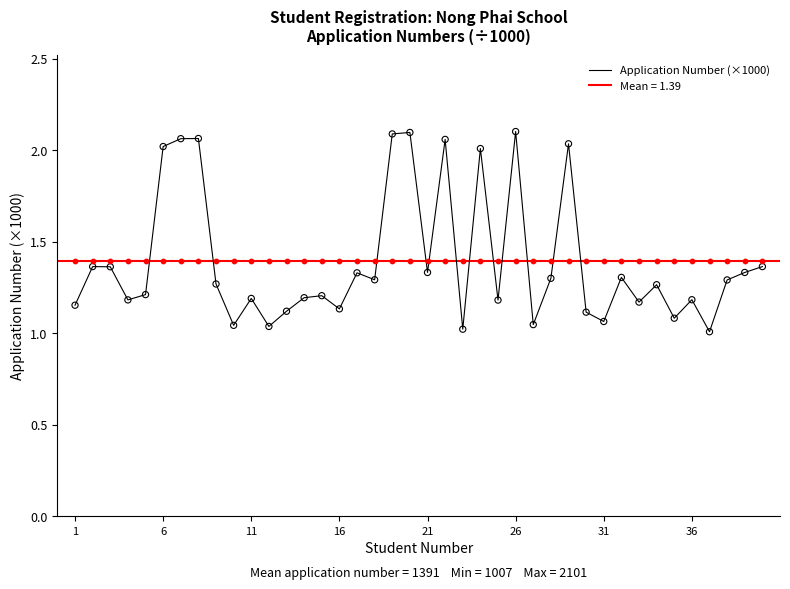

Between 10 and 21, which is larger?

21